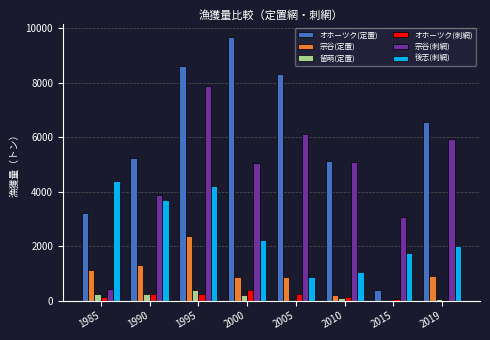

Which series has the widest spread of values?

オホーツク(定置)